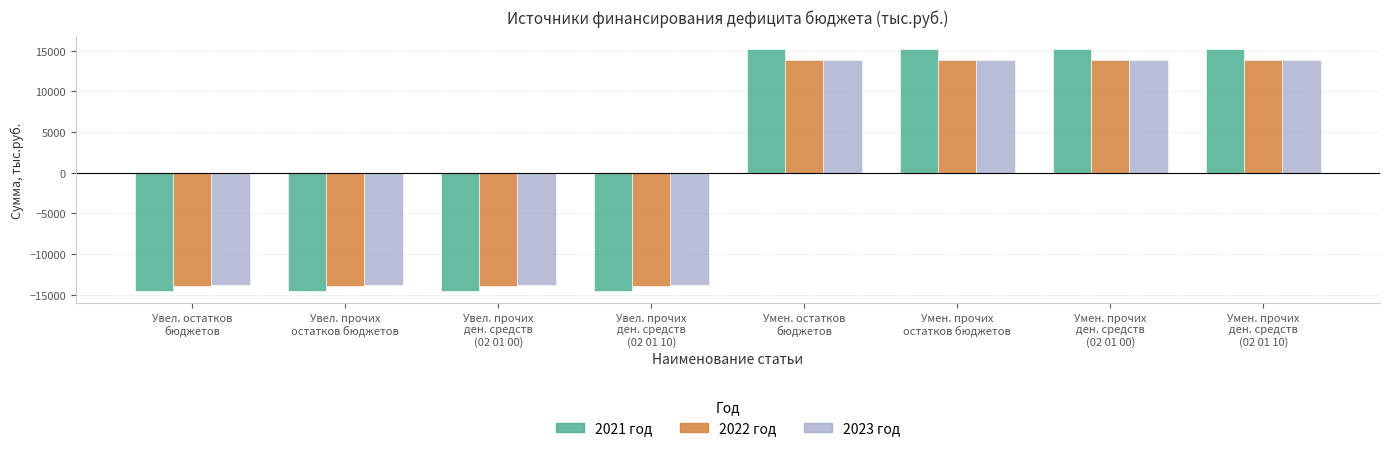

How many negative values does the 2021 год series have?

4